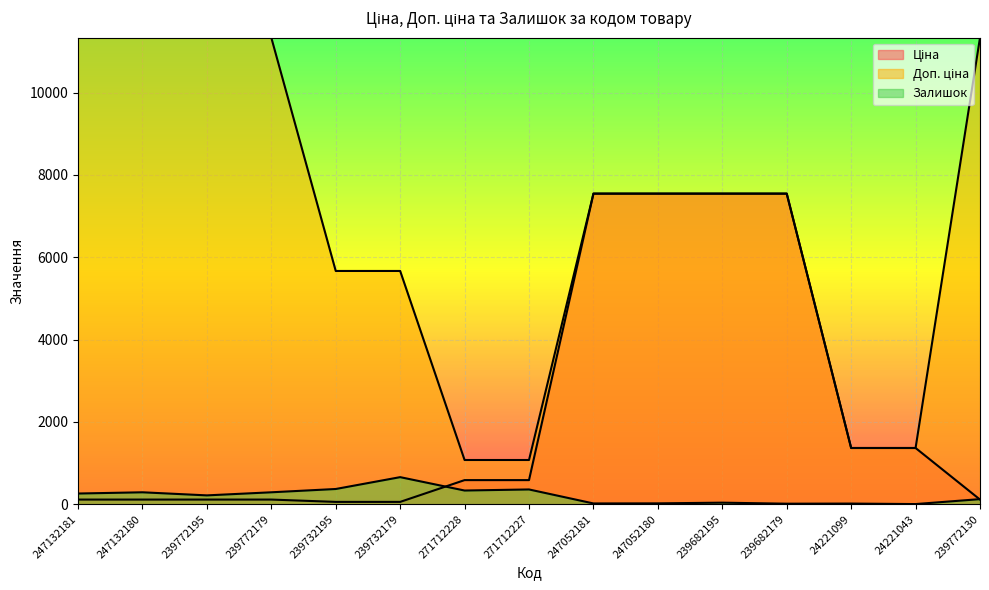

Which series changed the most between 239732179 and 24221099?

Доп. ціна